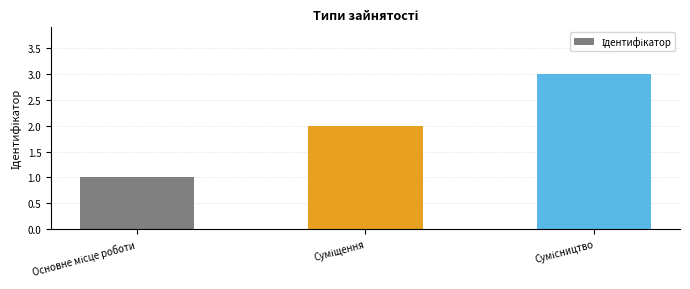

What is the sum of all values?

6